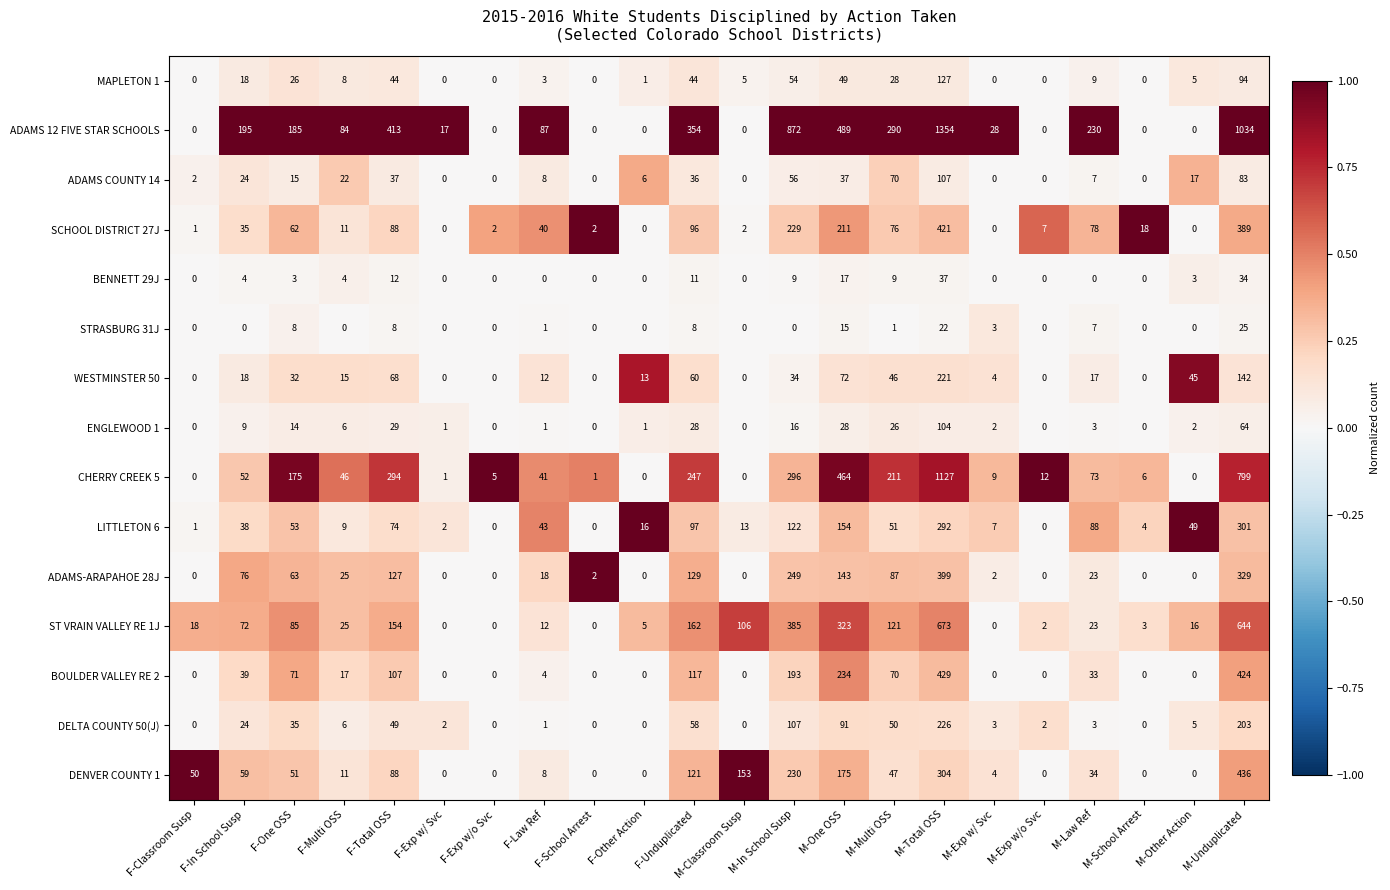

What is the sum of the ADAMS COUNTY 14 values at F-Classroom Susp and F-Law Ref?

10